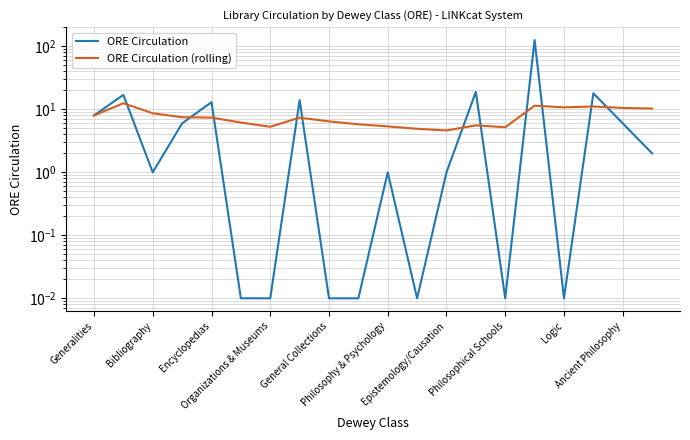

Rank the series by their maximum value, from highest to lowest.

ORE Circulation, ORE Circulation (rolling)